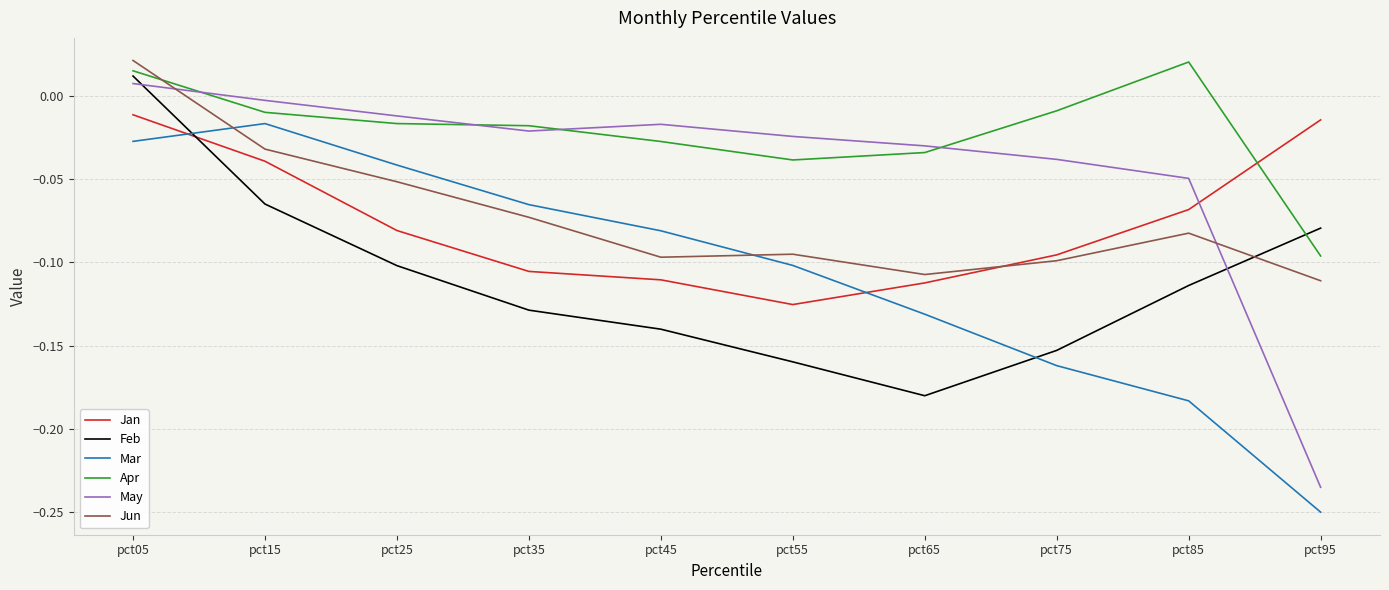

What is the total value across all series at pct55?

-0.5